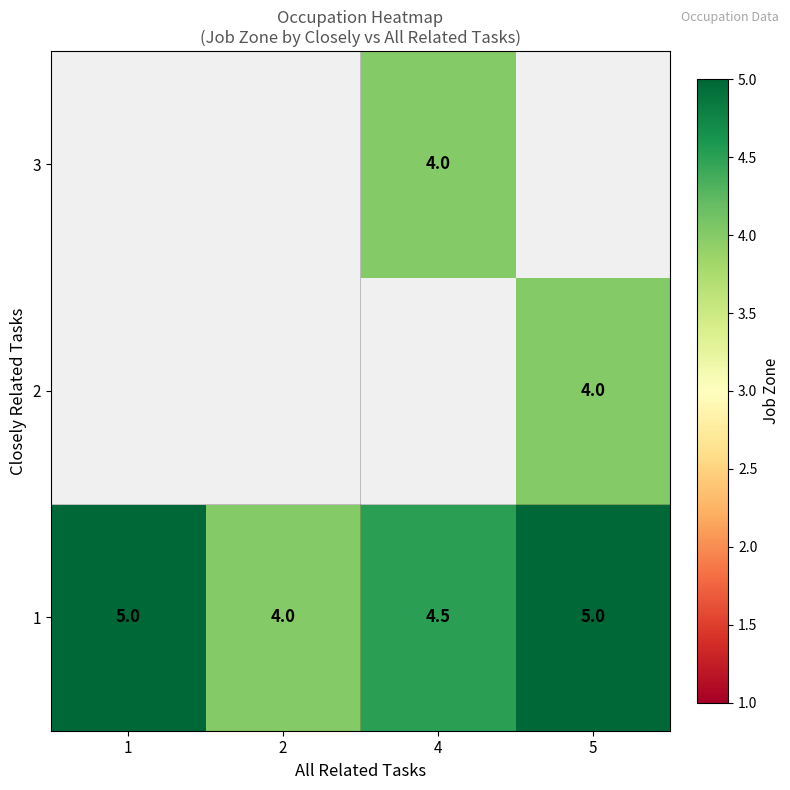

How many 1 values are between 4 and 5?

4